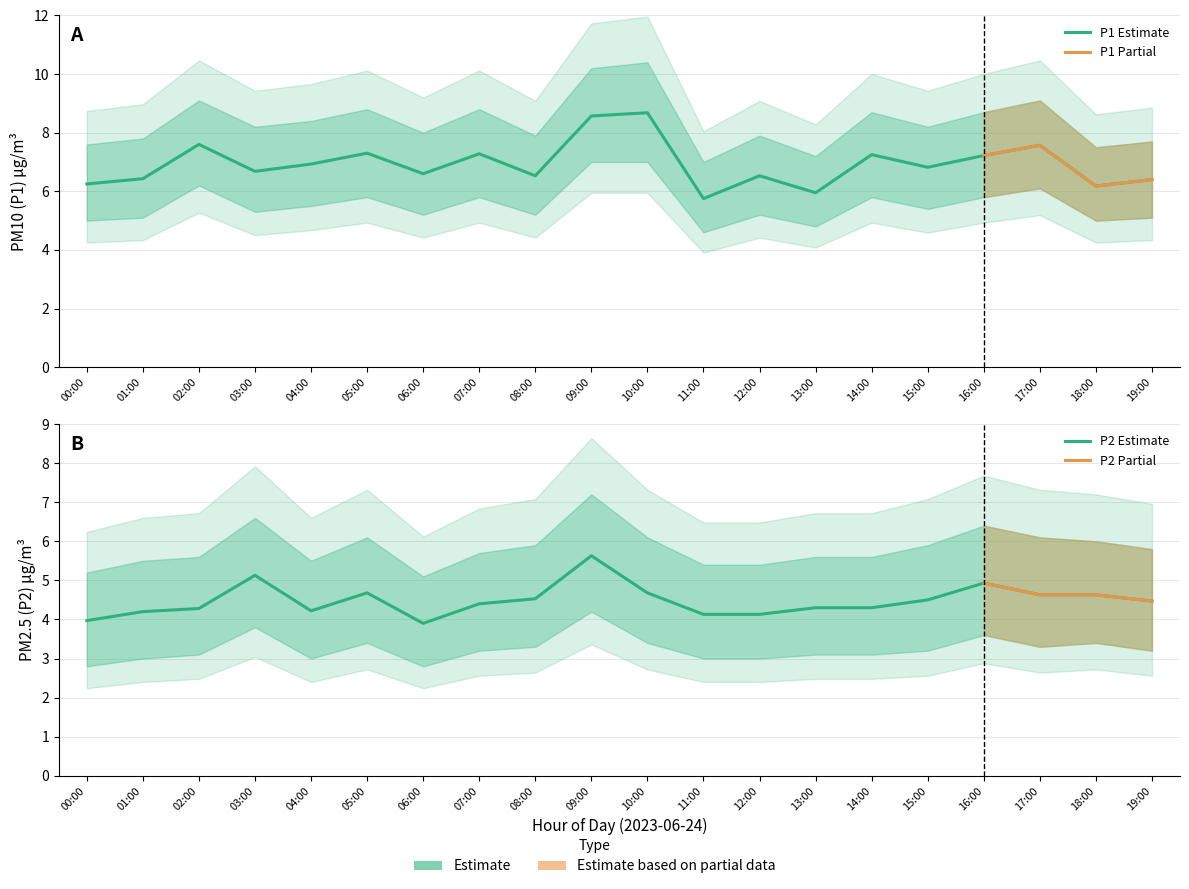

At which label is P1 closest to 7?

04:00